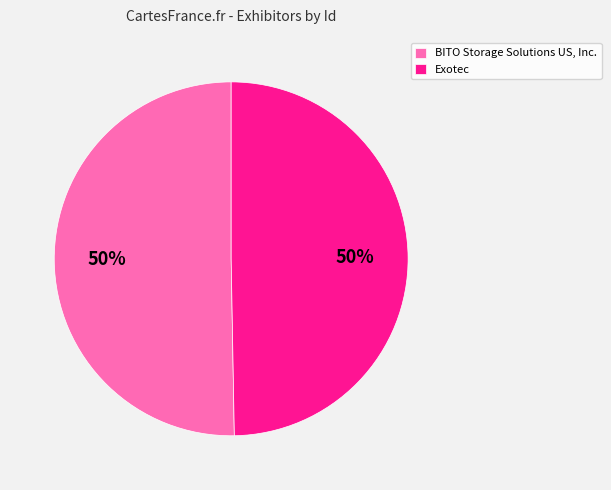

How many slices are in this pie chart?

2